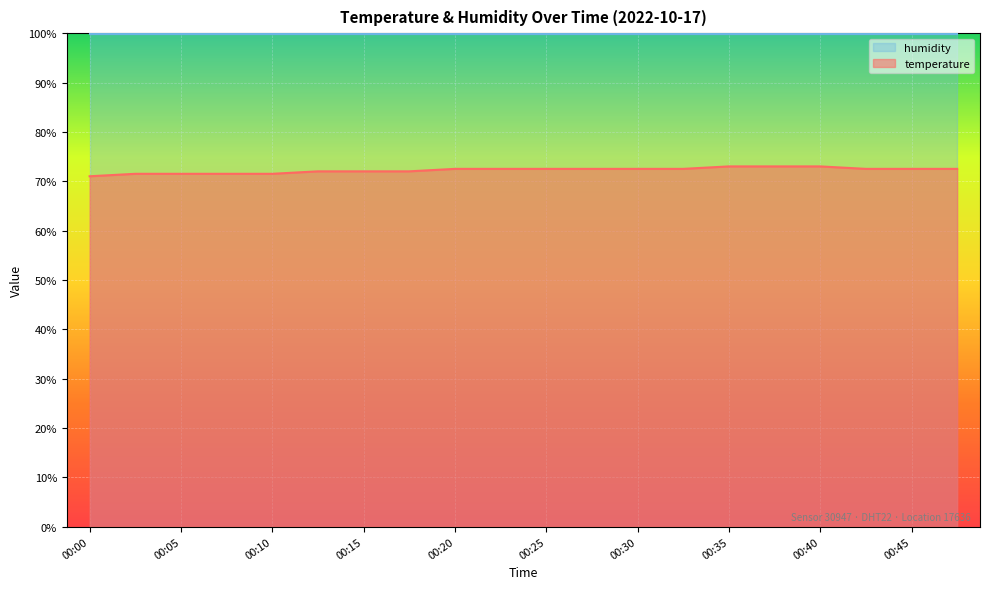

How many lines are shown in the chart?

2